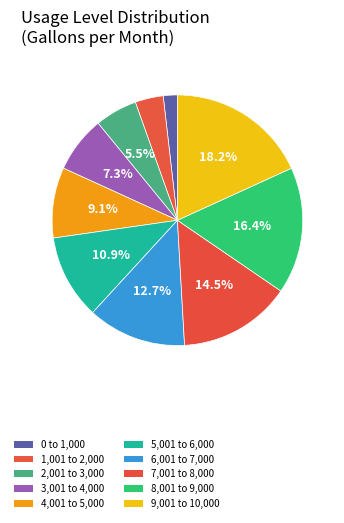

Count the number of slices in the pie.

10